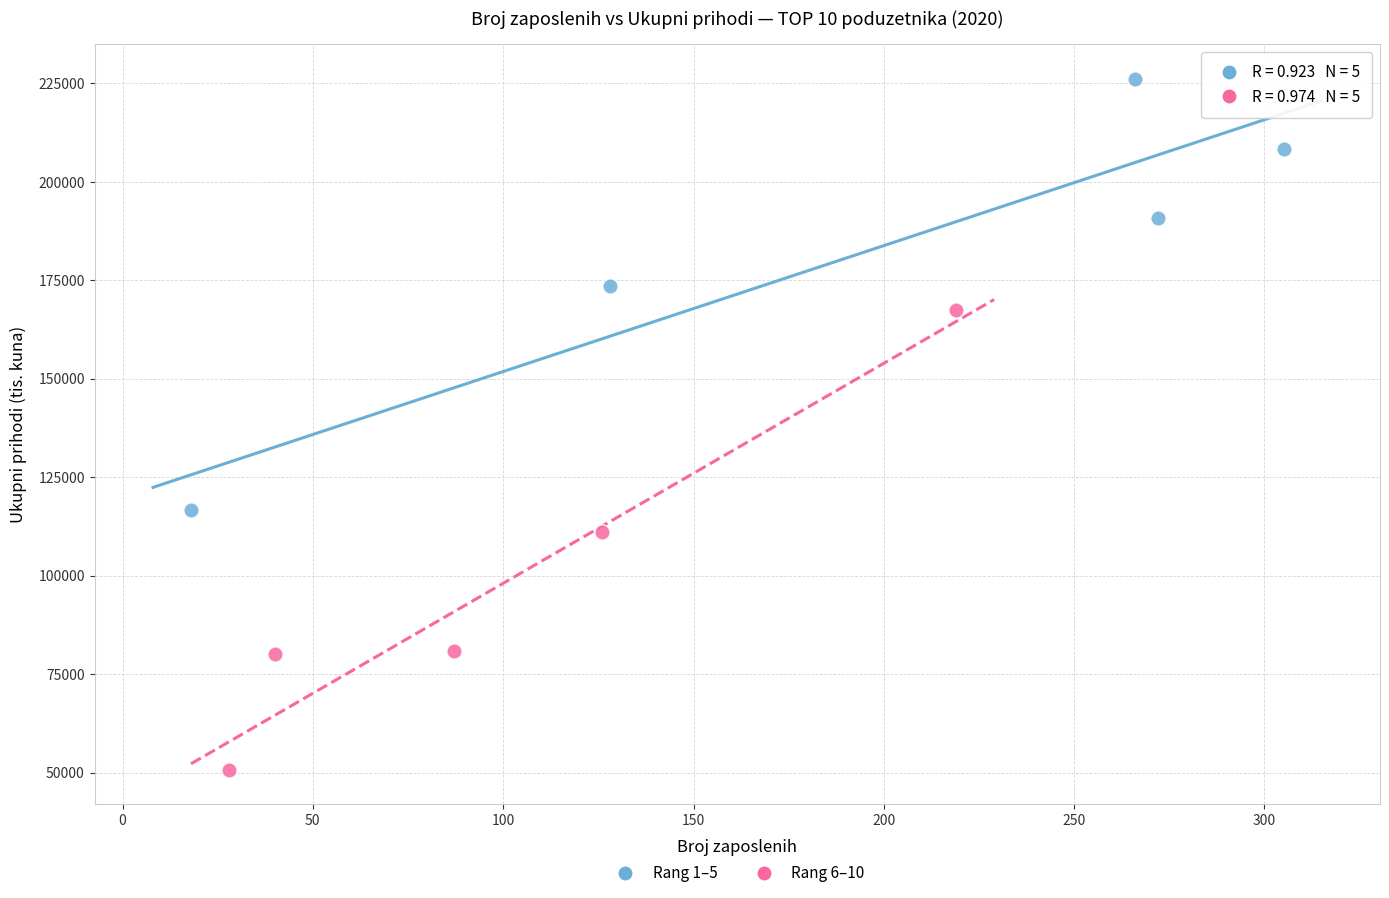

Which series contains the lowest Y value?

Rang 6–10